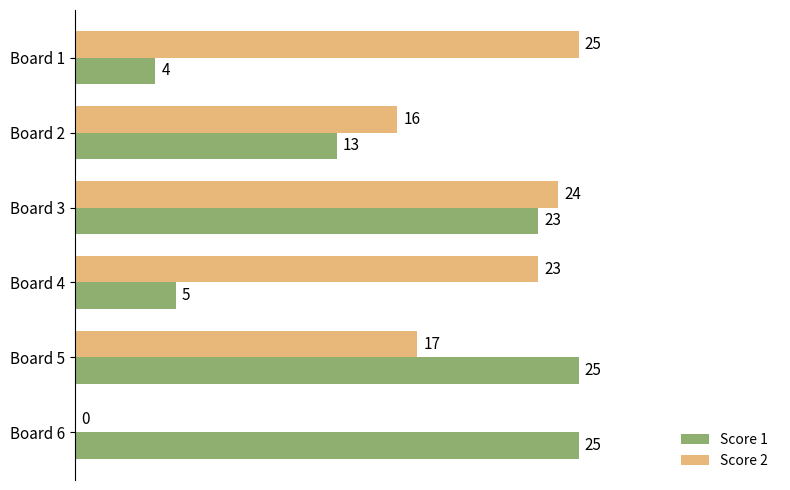

The value of Score 2 at Board 2 is 6. True or false?

False